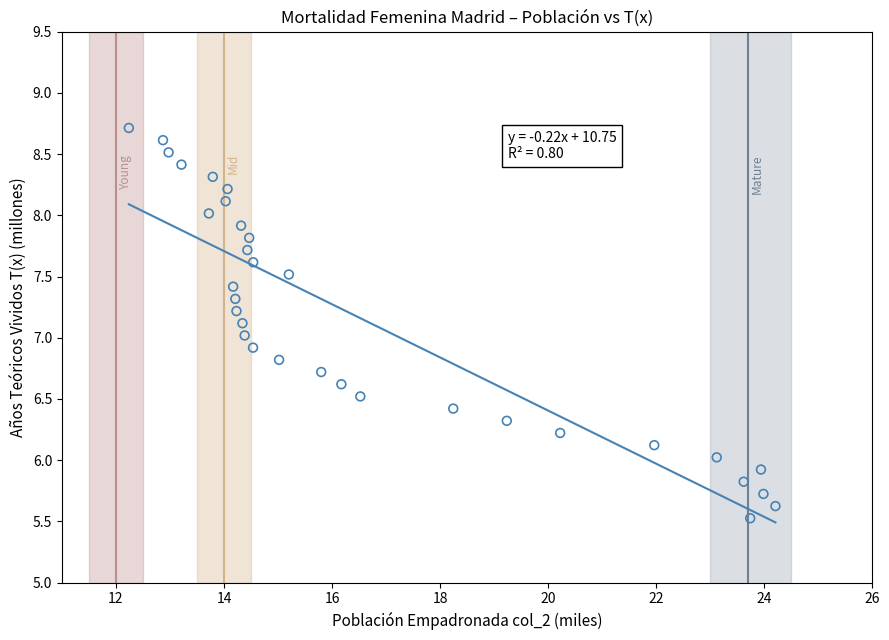

What is the range of Y values (max minus min)?

3.2